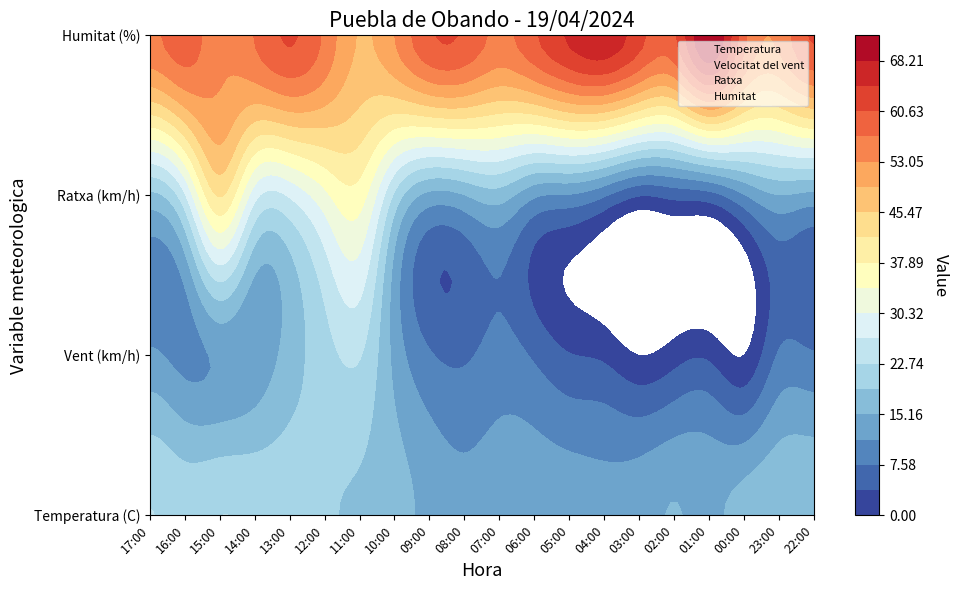

Between 13:00 and 01:00, which is larger?

13:00